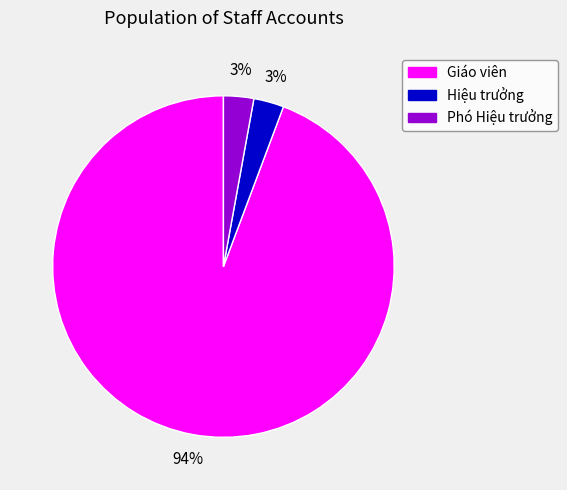

How many slices are in this pie chart?

3